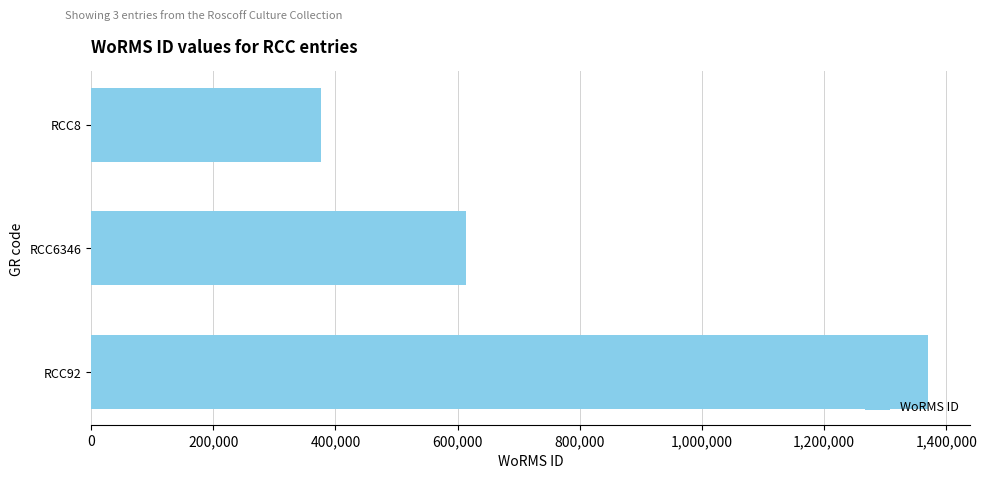

At which label is the value closest to 873071?

RCC6346